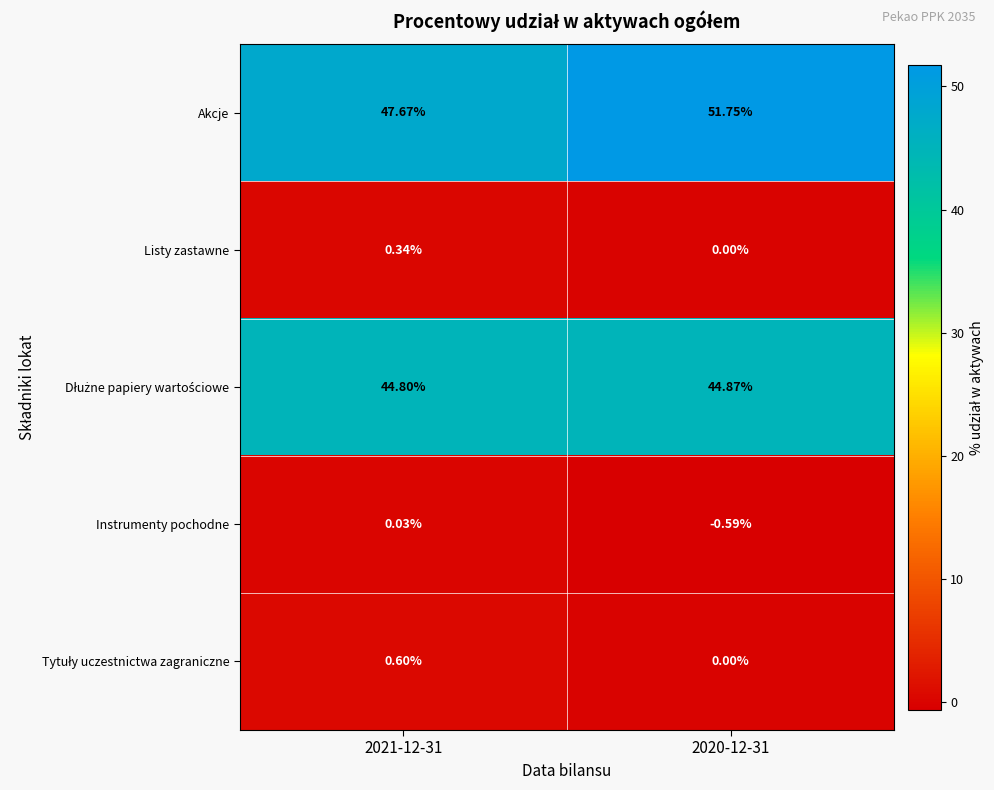

Between 2021-12-31 and 2020-12-31, which series saw the biggest shift?

Akcje